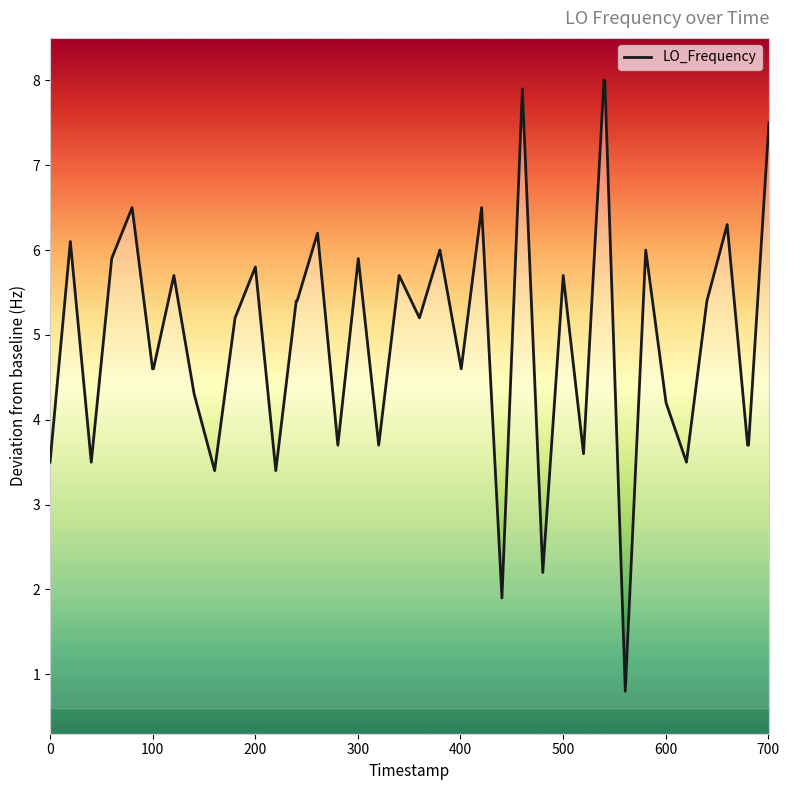

What is the greatest value displayed?

8.0